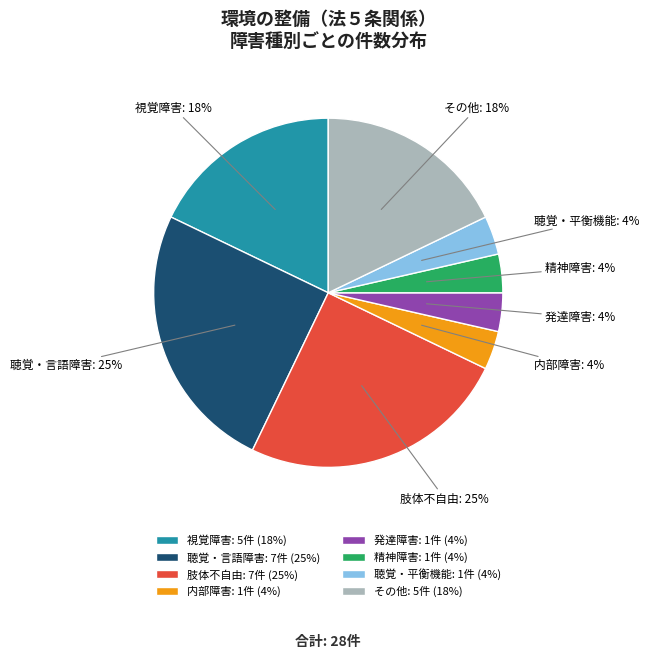

Is there any slice that represents more than half of the pie?

No